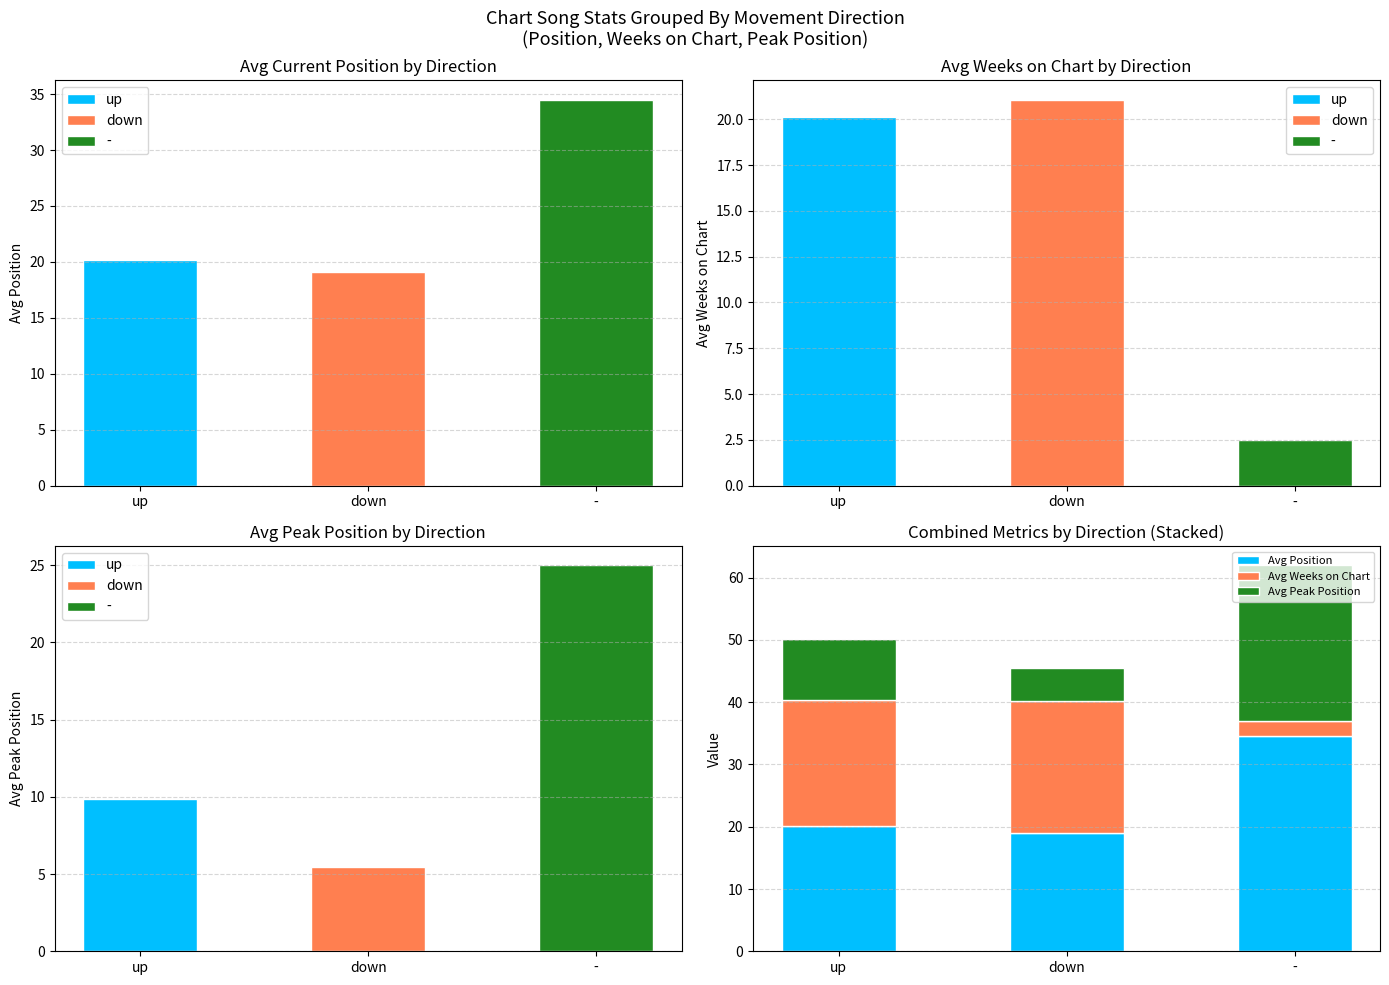

What is the total value across all series at up?

50.1